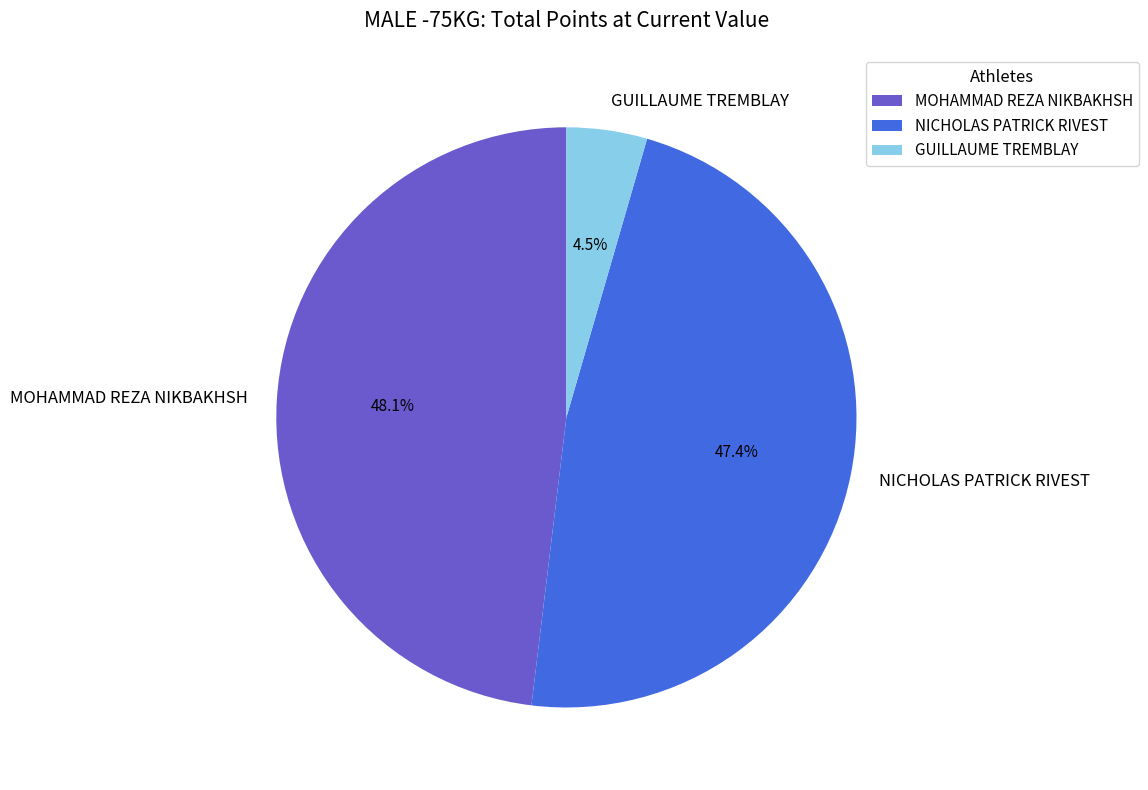

To the nearest percent, what is the difference between the largest and smallest slice percentages?

44%